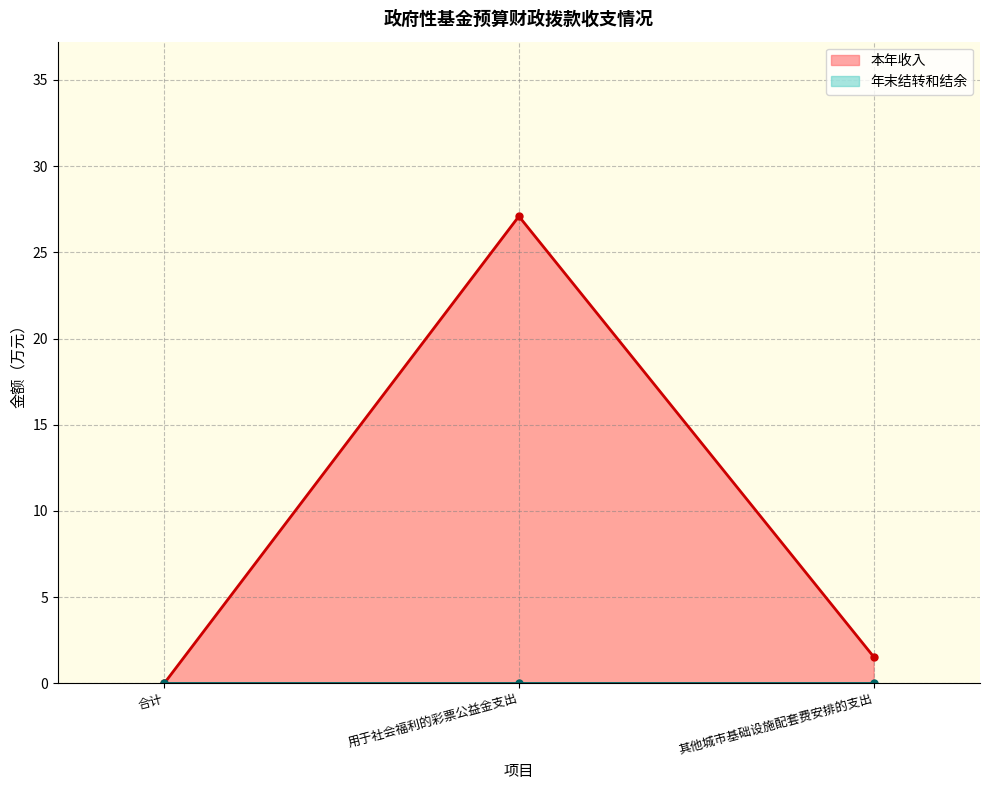

What value does the data have at 用于社会福利的彩票公益金支出?

27.1